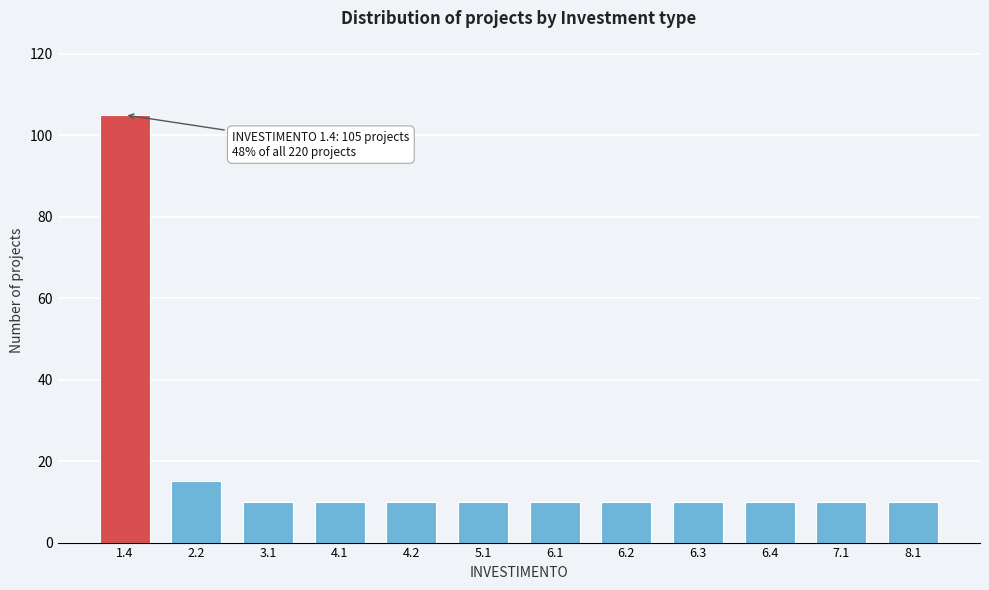

Reading left to right, what are all the values shown in this chart?

1.4=105	2.2=15	3.1=10	4.1=10	4.2=10	5.1=10	6.1=10	6.2=10	6.3=10	6.4=10	7.1=10	8.1=10